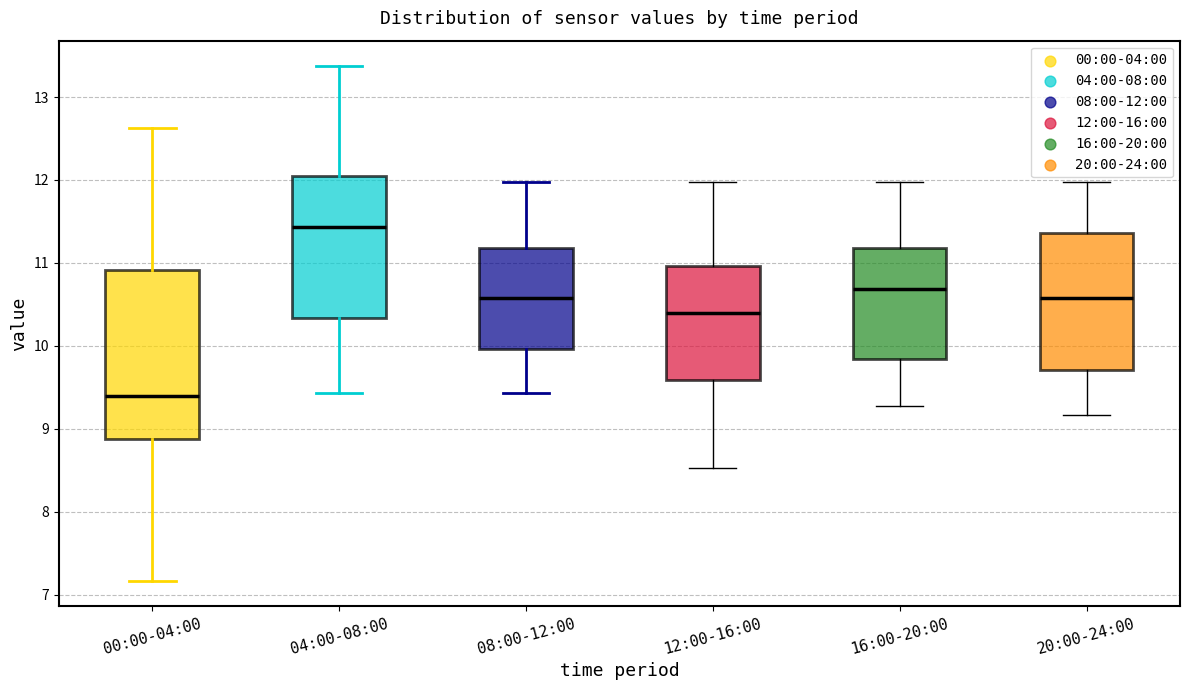

Reading left to right, read every box against the y-axis: the position of its median line, the range the box covers, and the ends of its whiskers. The values are not printed on the chart, so give them approximately, as read against the axis.

00:00-04:00: median 9.4, box 8.9 to 10.9, whiskers 7.2 to 12.6
04:00-08:00: median 11.4, box 10.3 to 12.0, whiskers 9.4 to 13.4
08:00-12:00: median 10.6, box 10.0 to 11.2, whiskers 9.4 to 12.0
12:00-16:00: median 10.4, box 9.6 to 11.0, whiskers 8.5 to 12.0
16:00-20:00: median 10.7, box 9.8 to 11.2, whiskers 9.3 to 12.0
20:00-24:00: median 10.6, box 9.7 to 11.4, whiskers 9.2 to 12.0